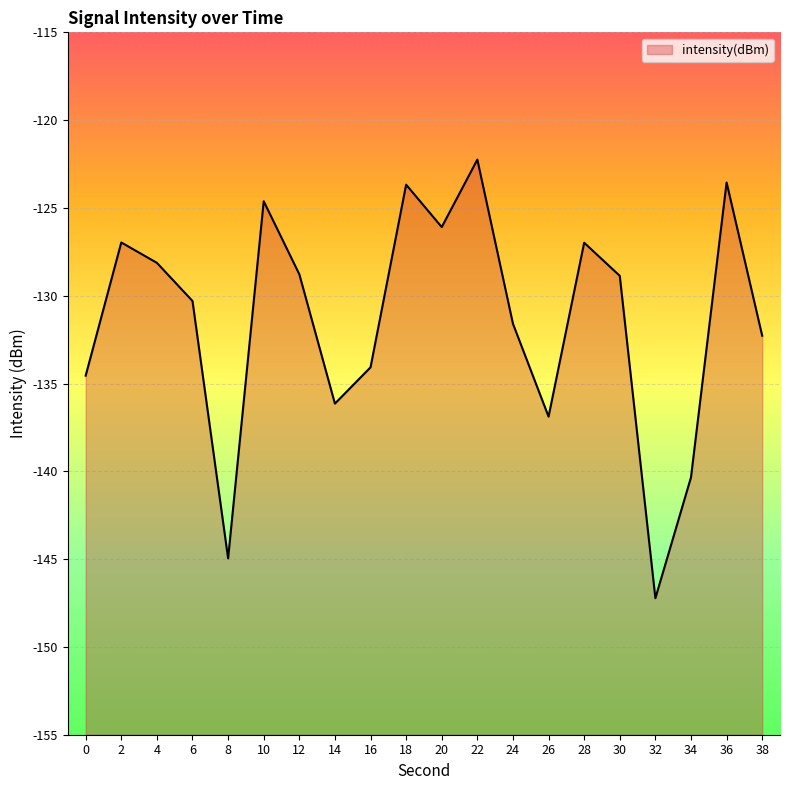

Rank the categories by value from highest to lowest.

22, 36, 18, 10, 20, 2, 28, 4, 12, 30, 6, 24, 38, 16, 0, 14, 26, 34, 8, 32